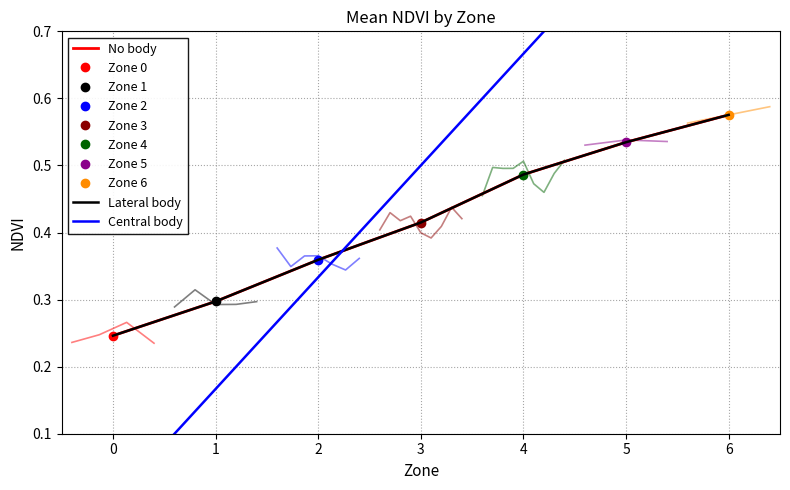

True or false: Central body and Lateral body cross at least once.

True